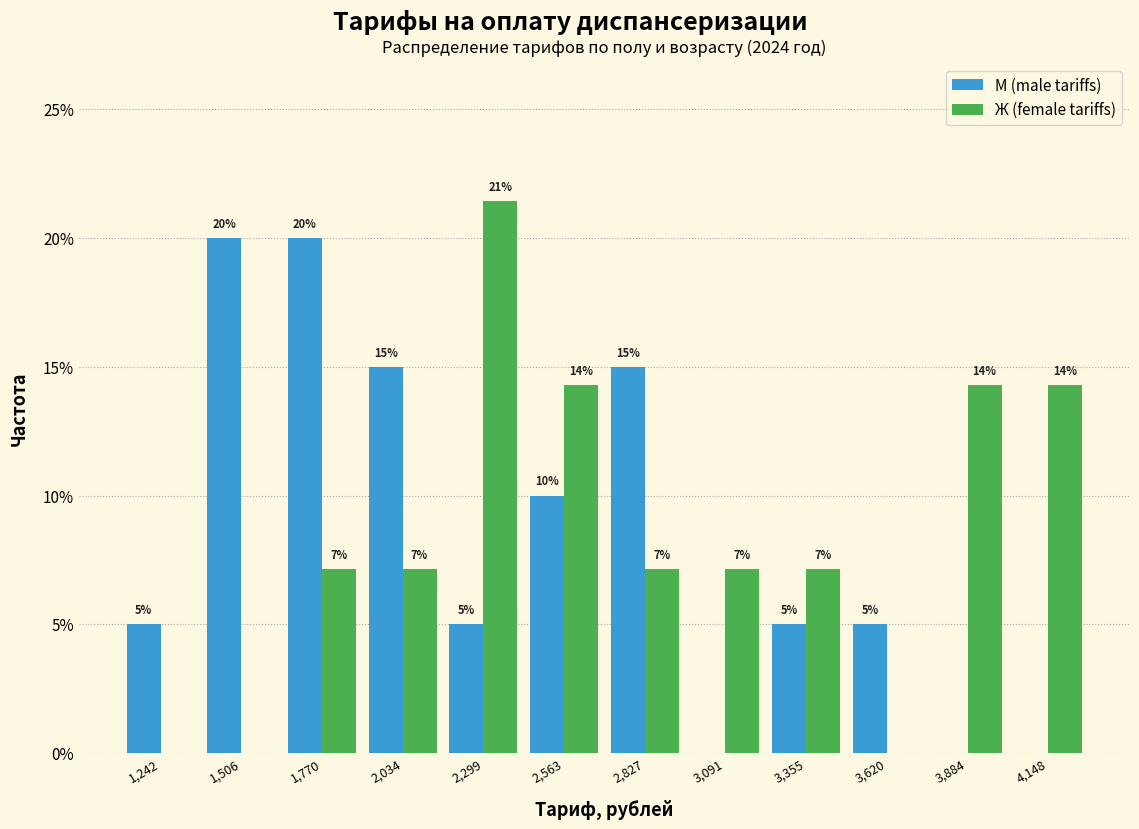

In the Ж (female tariffs) series, which range on the x-axis has the tallest bar?

2150 to 2450